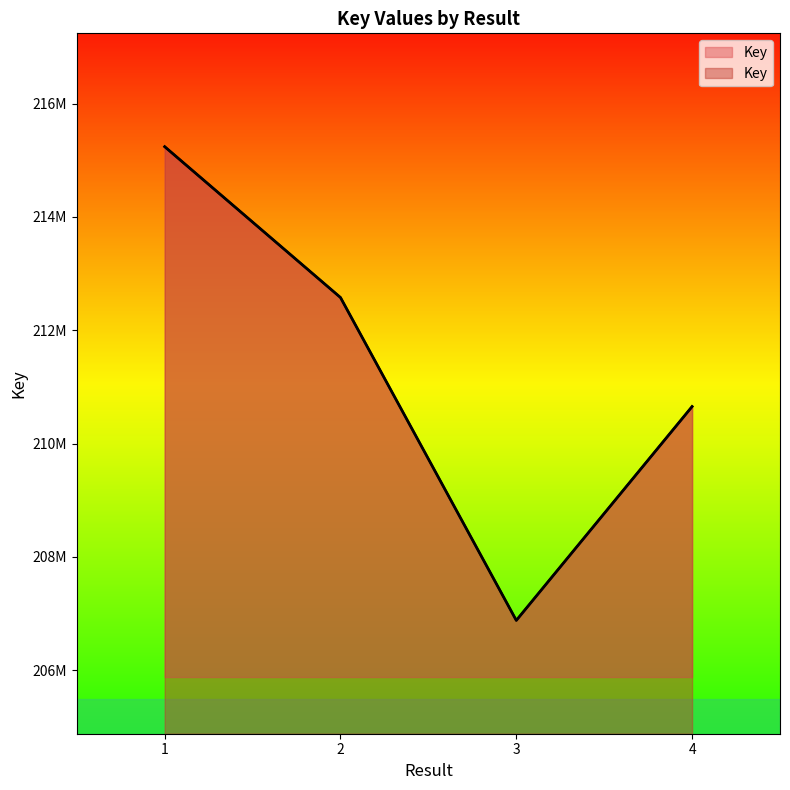

Count the values in the range 210654918 to 215240957.

3